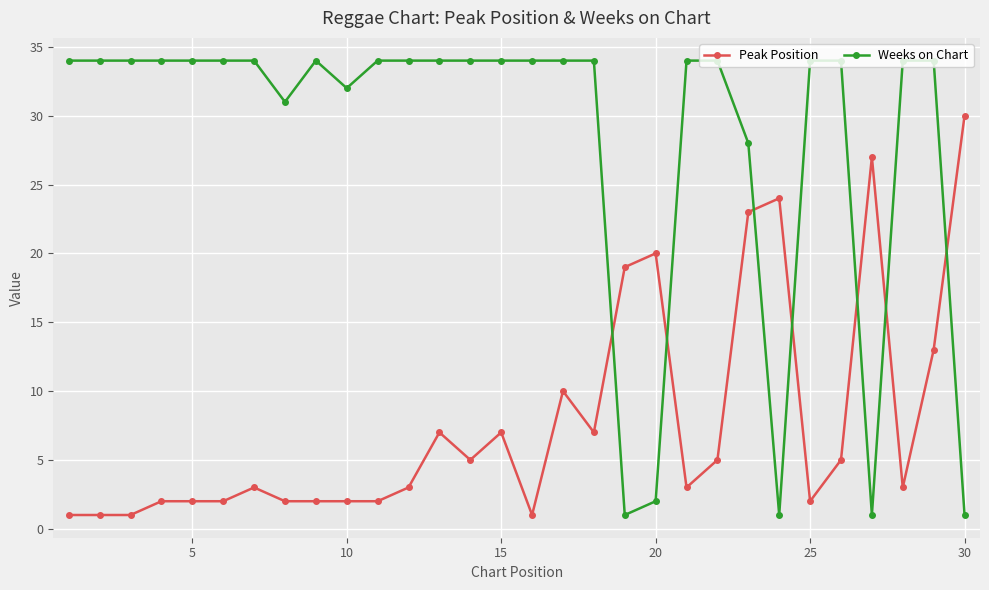

True or false: Peak Position has more than 0 points higher than both neighbors.

True